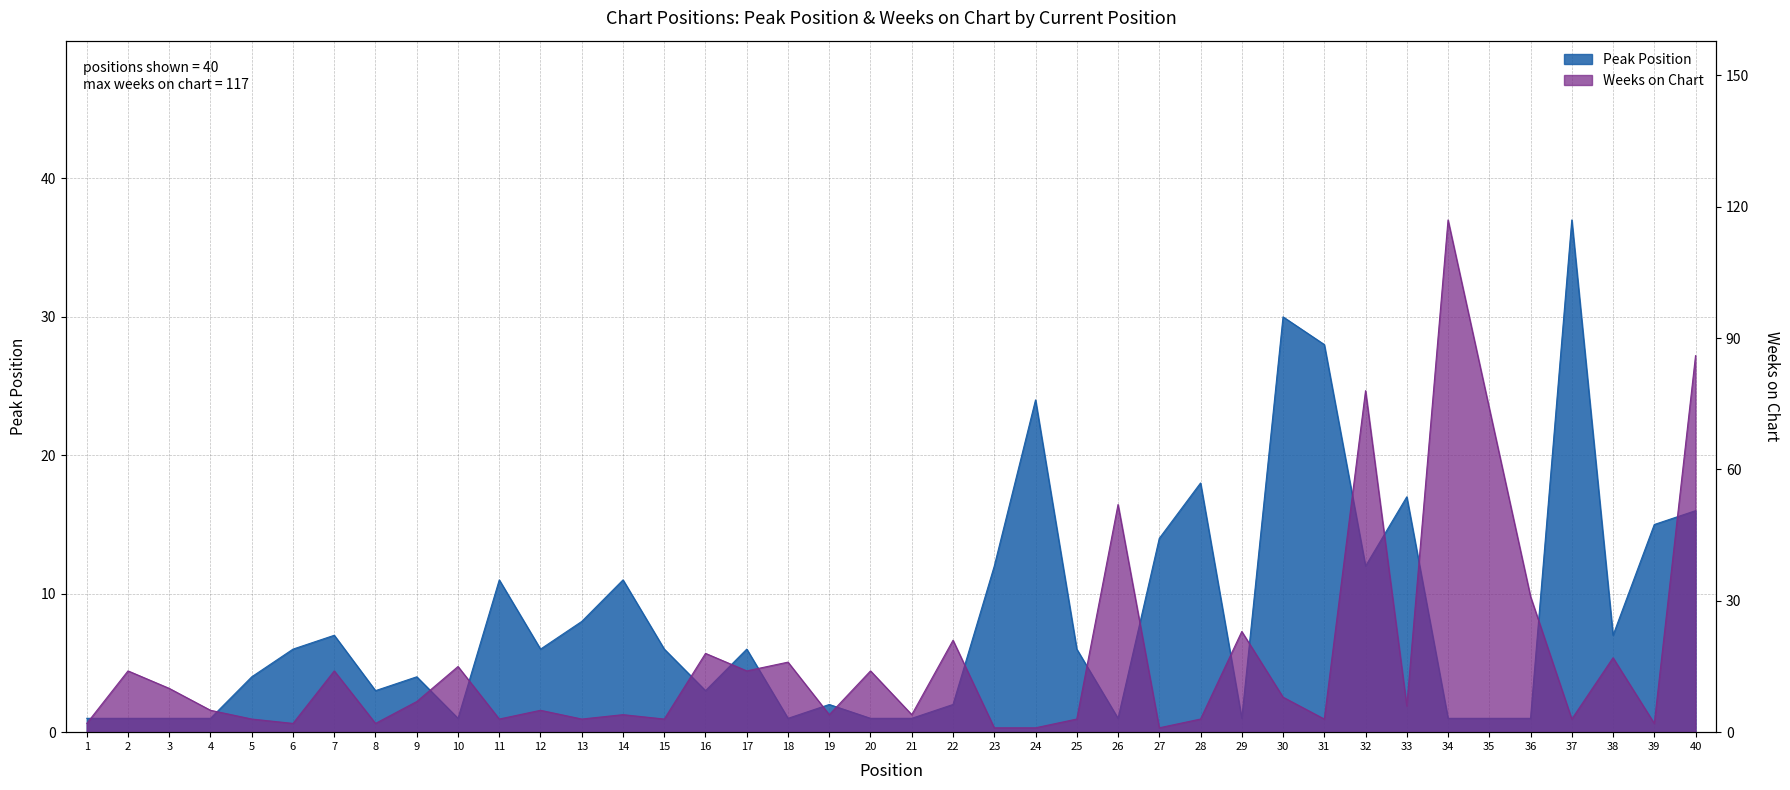

True or false: Weeks on Chart and Peak Position intersect in this chart.

True